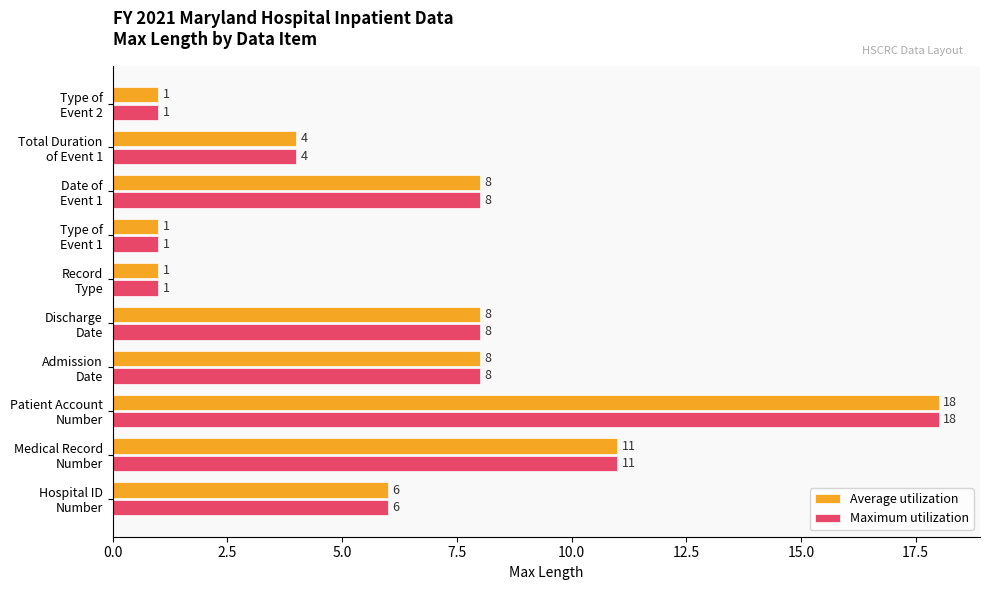

What is the average value of the Average utilization series?

7